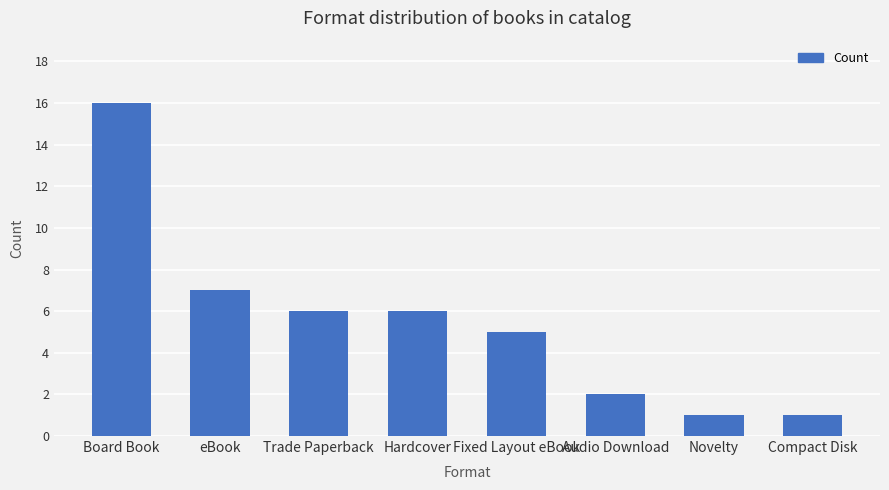

What is the difference between the values at Fixed Layout eBook and Audio Download?

3